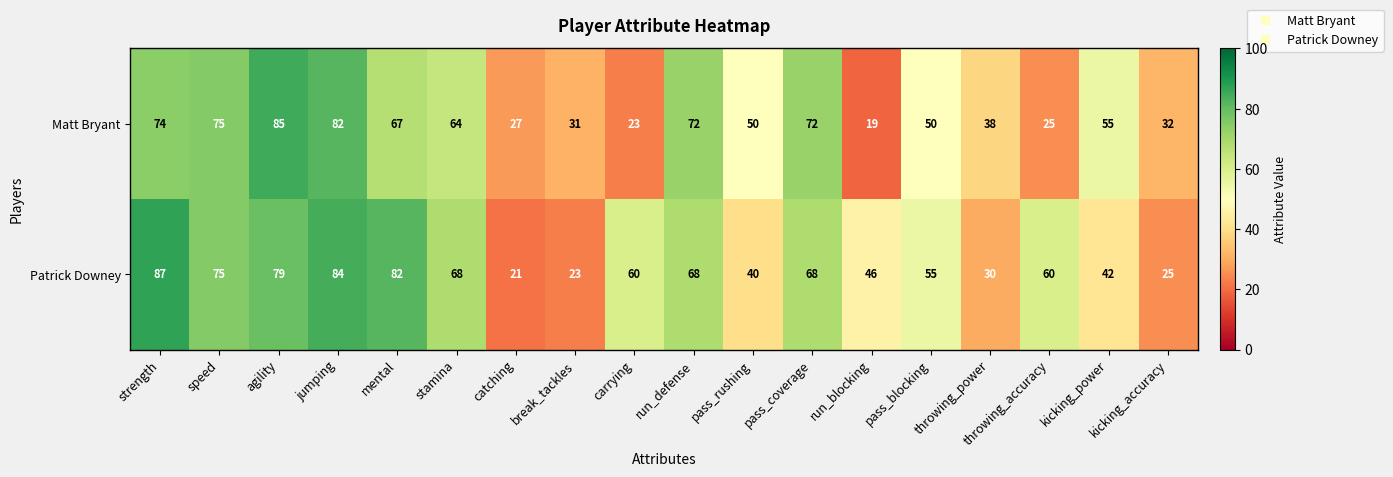

Which category has the lowest value across all series?

run_blocking